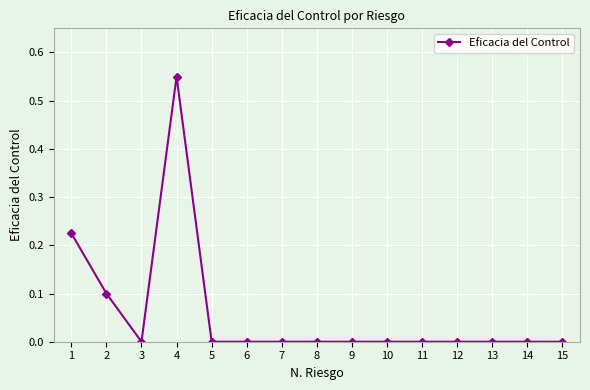

Count the values in the range 0 to 1.

15